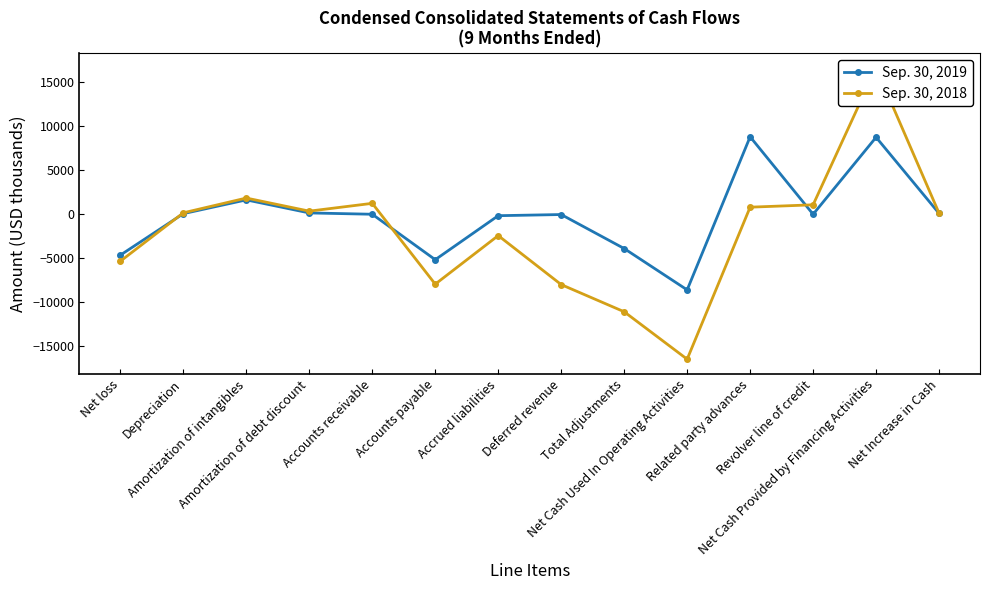

Where do Sep. 30, 2018 and Sep. 30, 2019 first cross each other?

Net loss and Depreciation